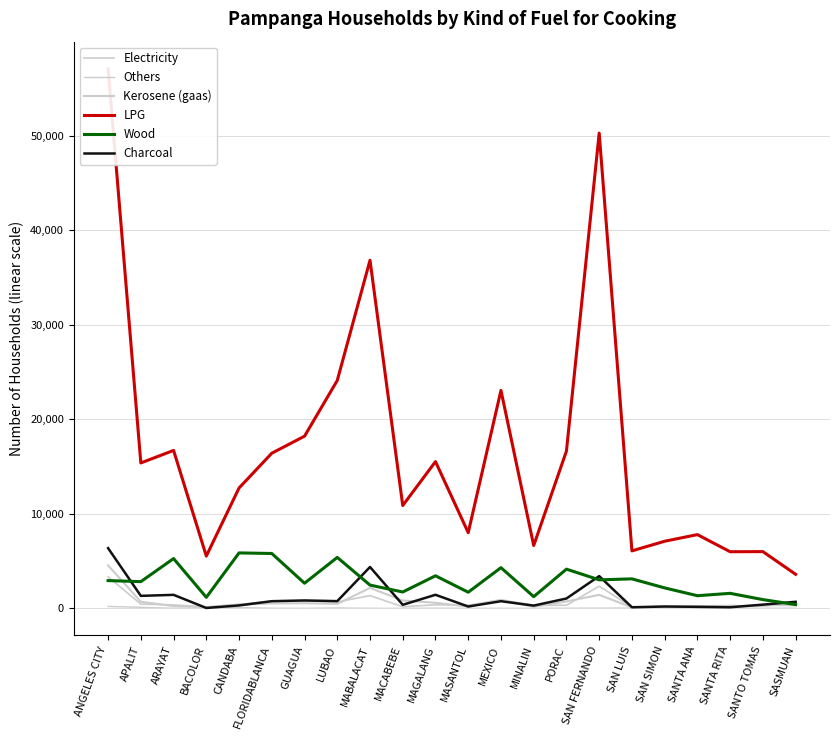

What is the average value of the Electricity series?

666